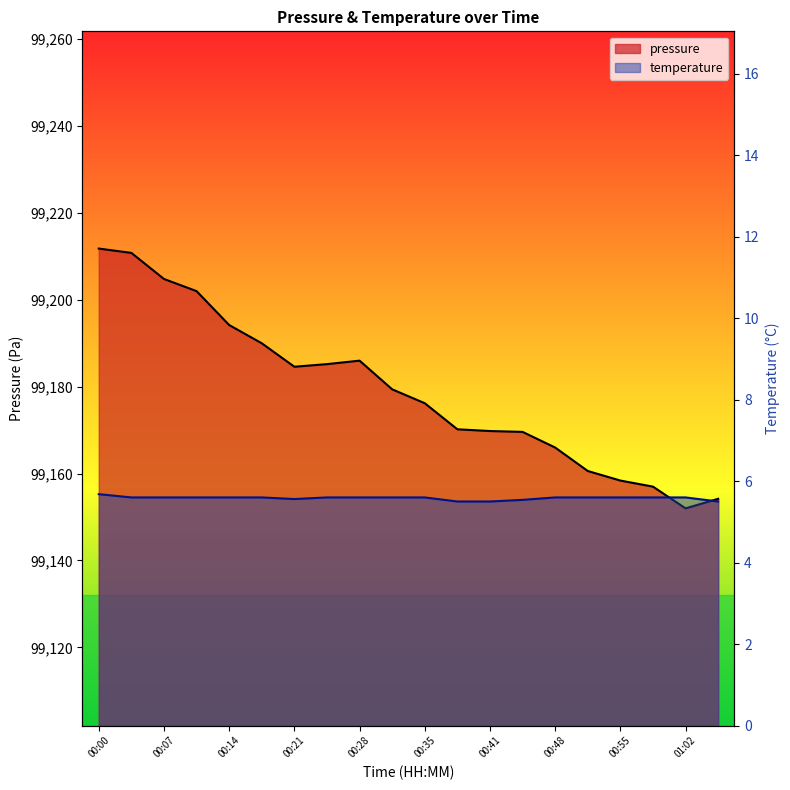

What is the spread (max minus min) of values at 00:10?

99196.4